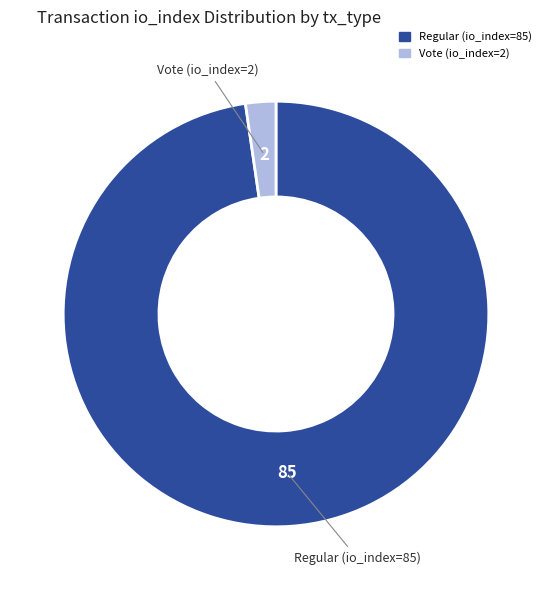

The Regular (io_index=85) slice represents 91% of the pie. True or false?

False